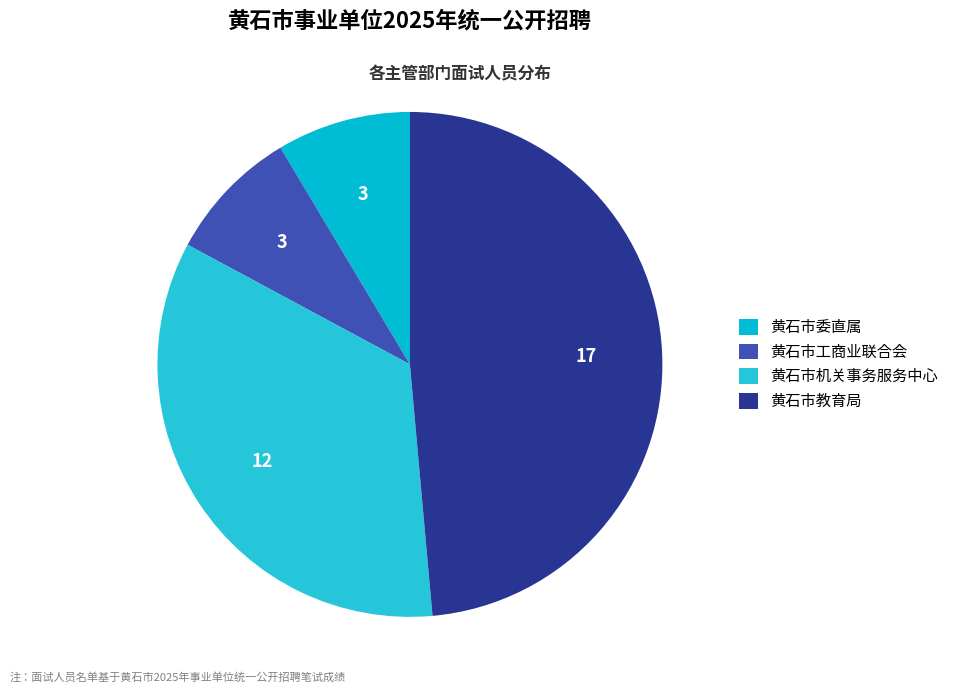

Does 黄石市委直属 represent more than half of the total?

No